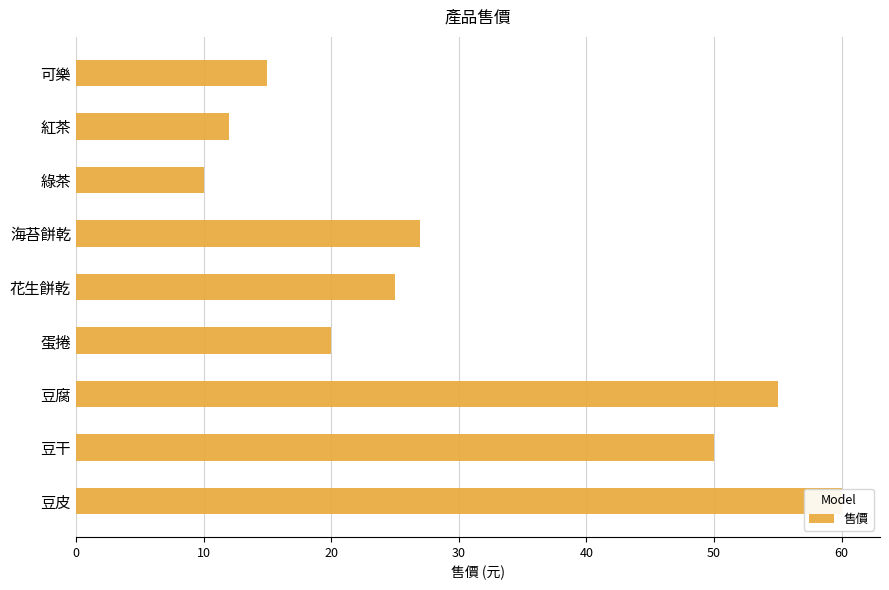

True or false: the data shows 10 at 綠茶.

True